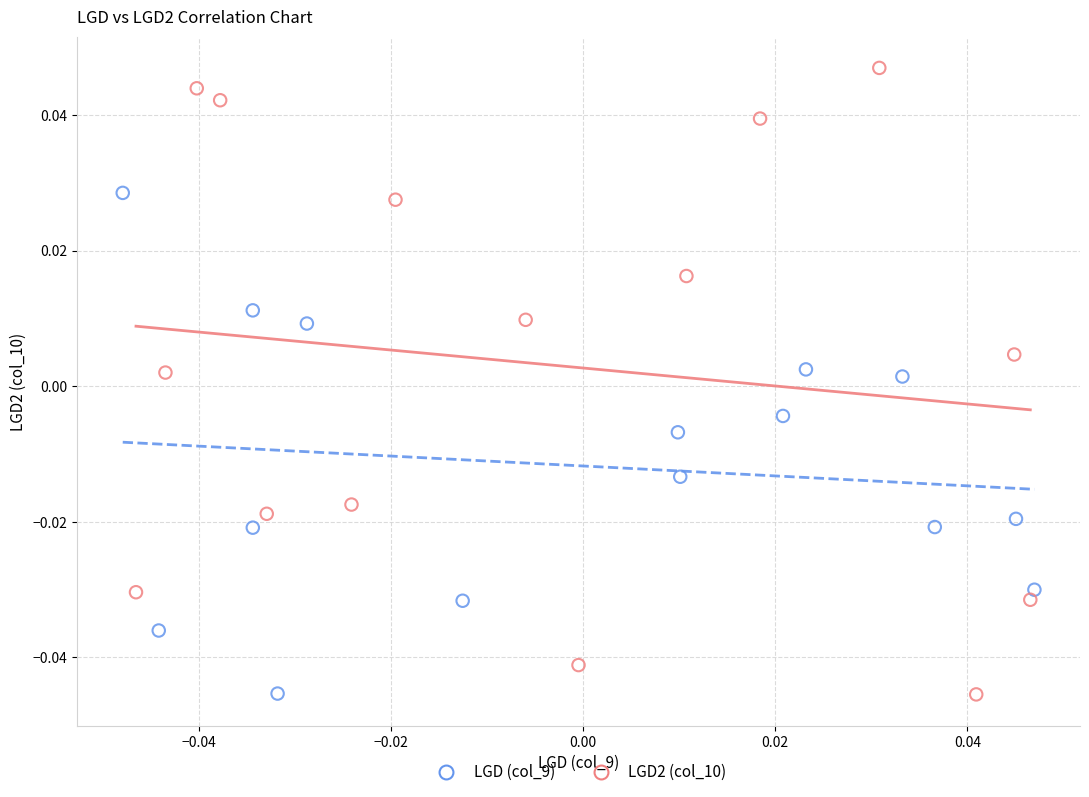

Which series has the widest spread of Y values?

LGD2 (col_10)